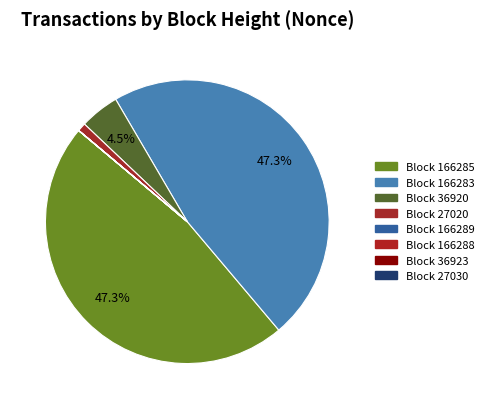

Which slice is the smallest?

27030